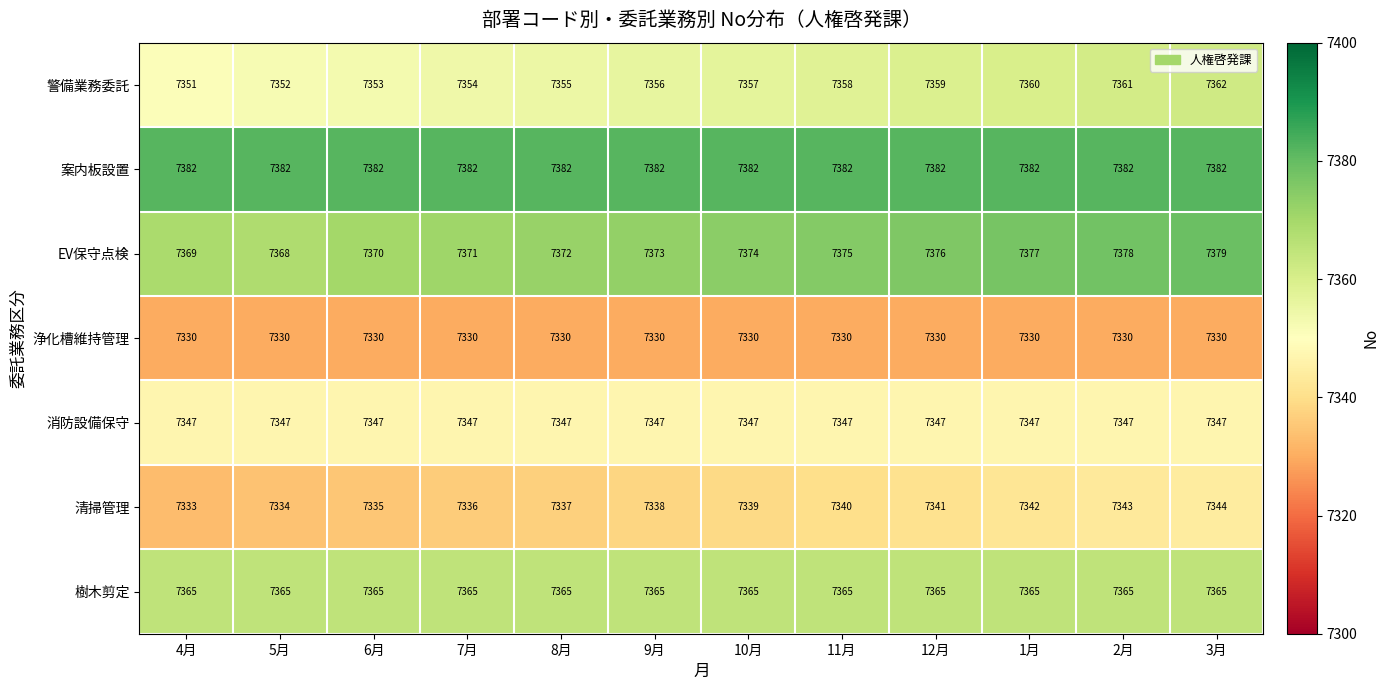

What is the sum of the 案内板設置 values at 8月 and 7月?

14764